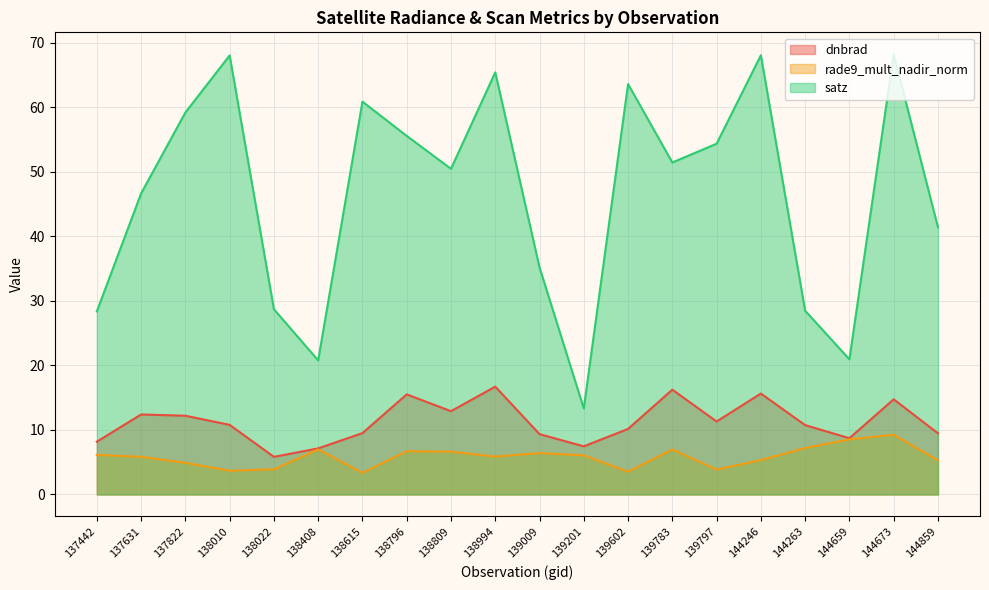

Is it true that satz equals 35.2 at 139009?

True